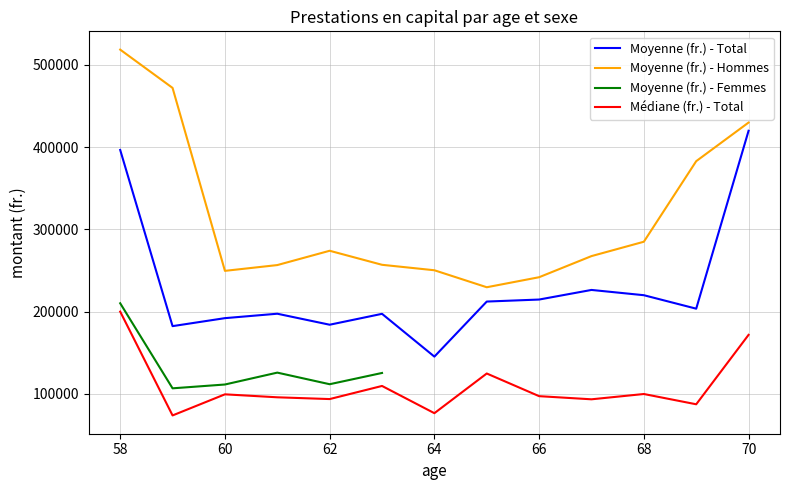

True or false: Moyenne (fr.) - Total and Médiane (fr.) - Total intersect in this chart.

False